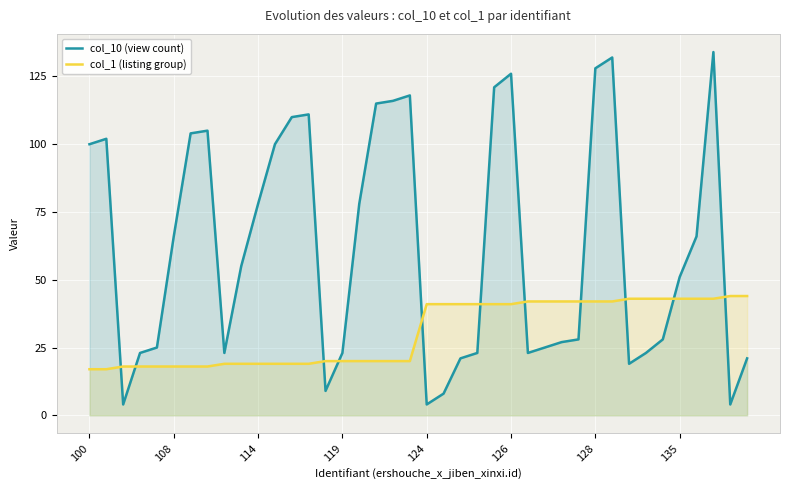

True or false: col_1 (listing group) has more than 2 interior local peaks.

False